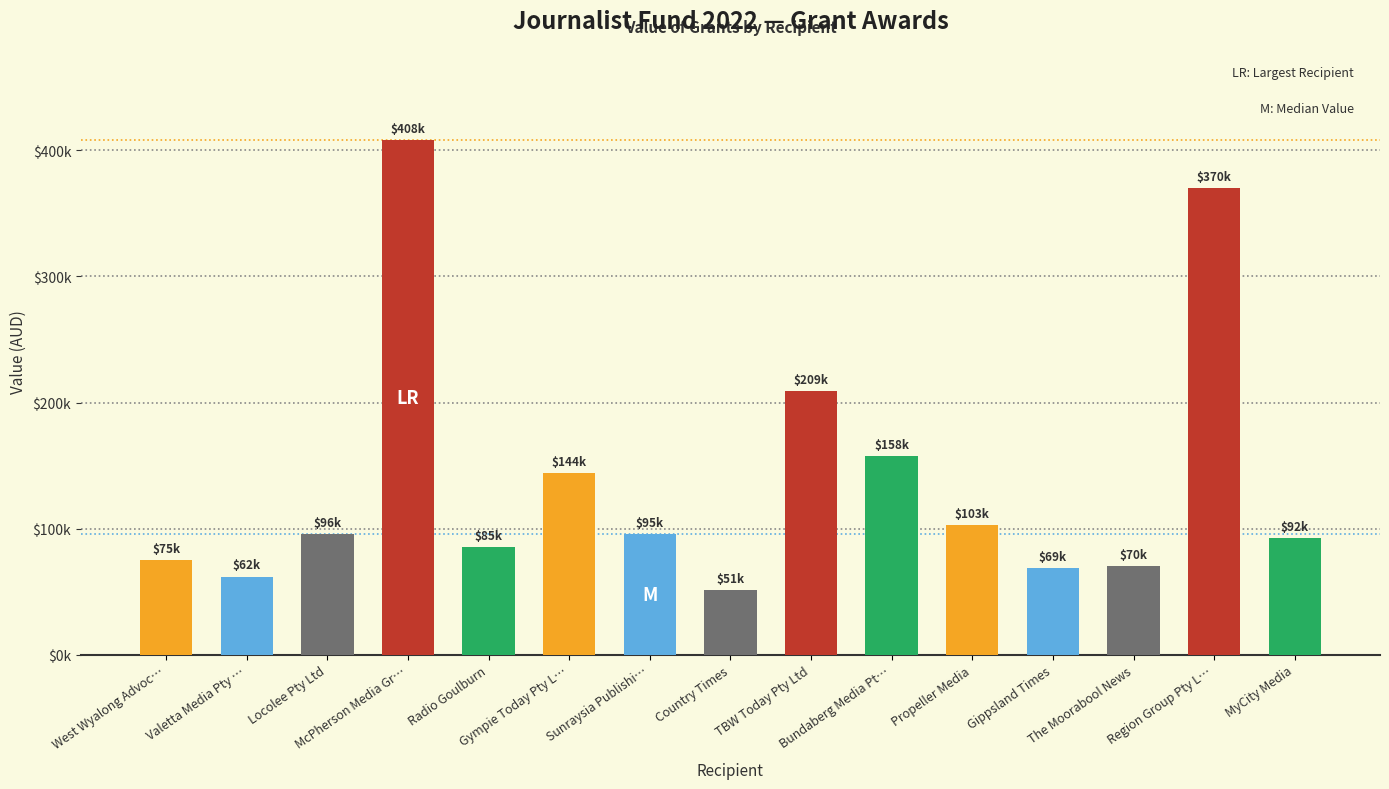

Where is the data nearest to the value 229561?

TBW Today Pty Ltd